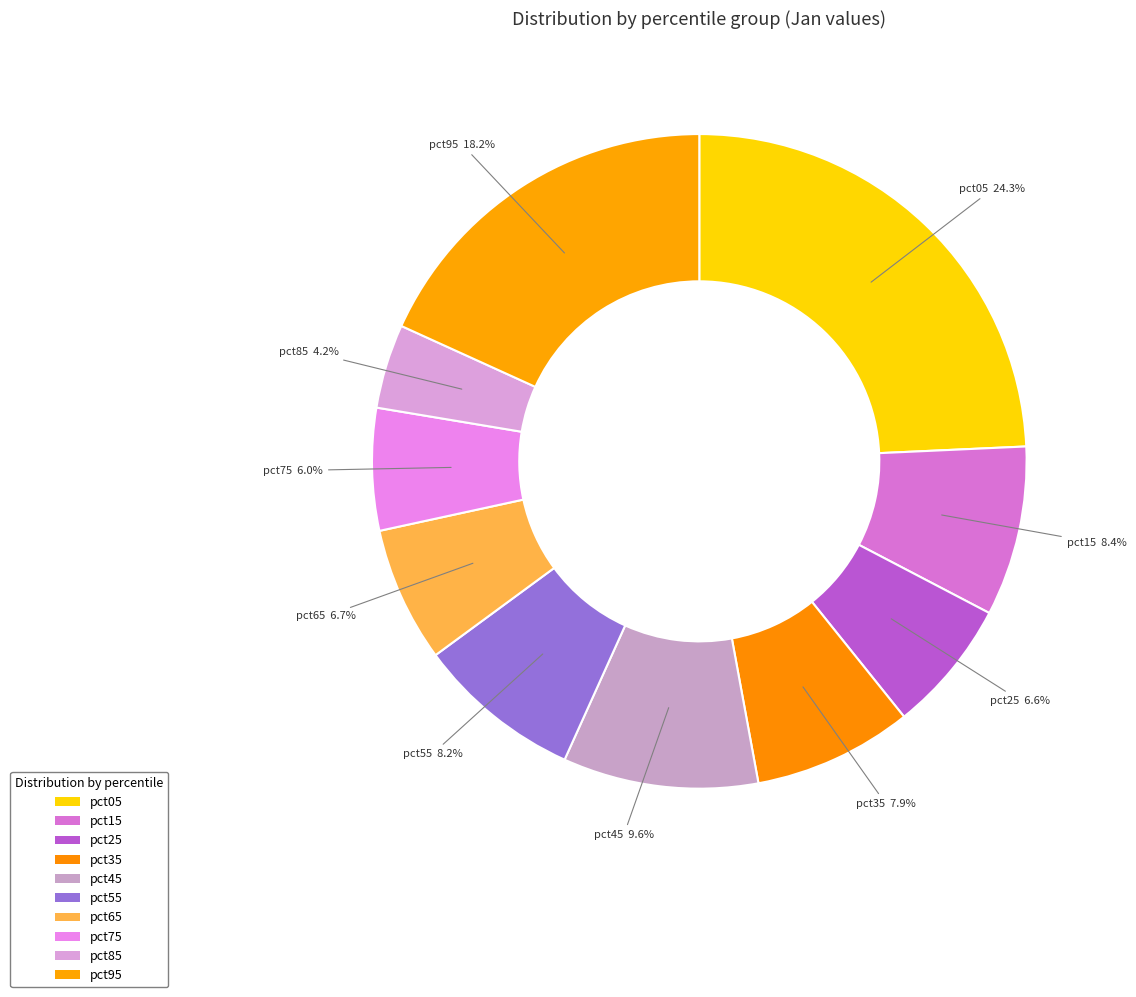

How many slices are in this pie chart?

10